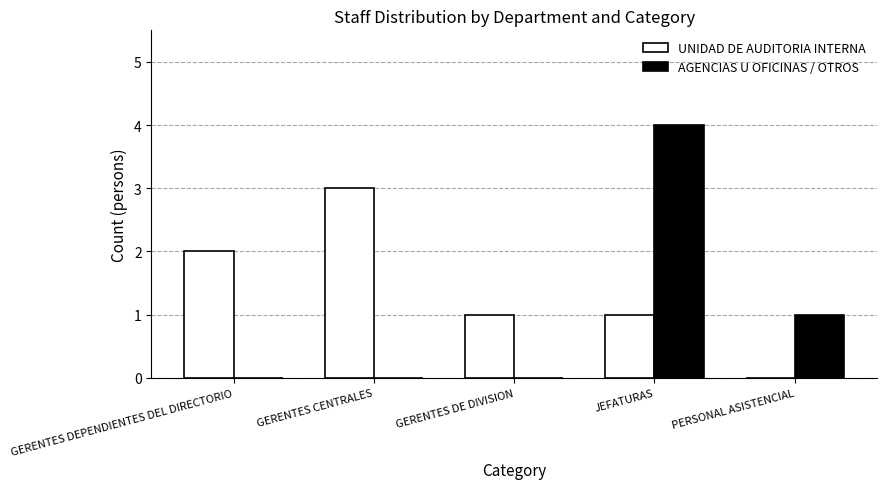

At which category is the sum across all series the highest?

JEFATURAS